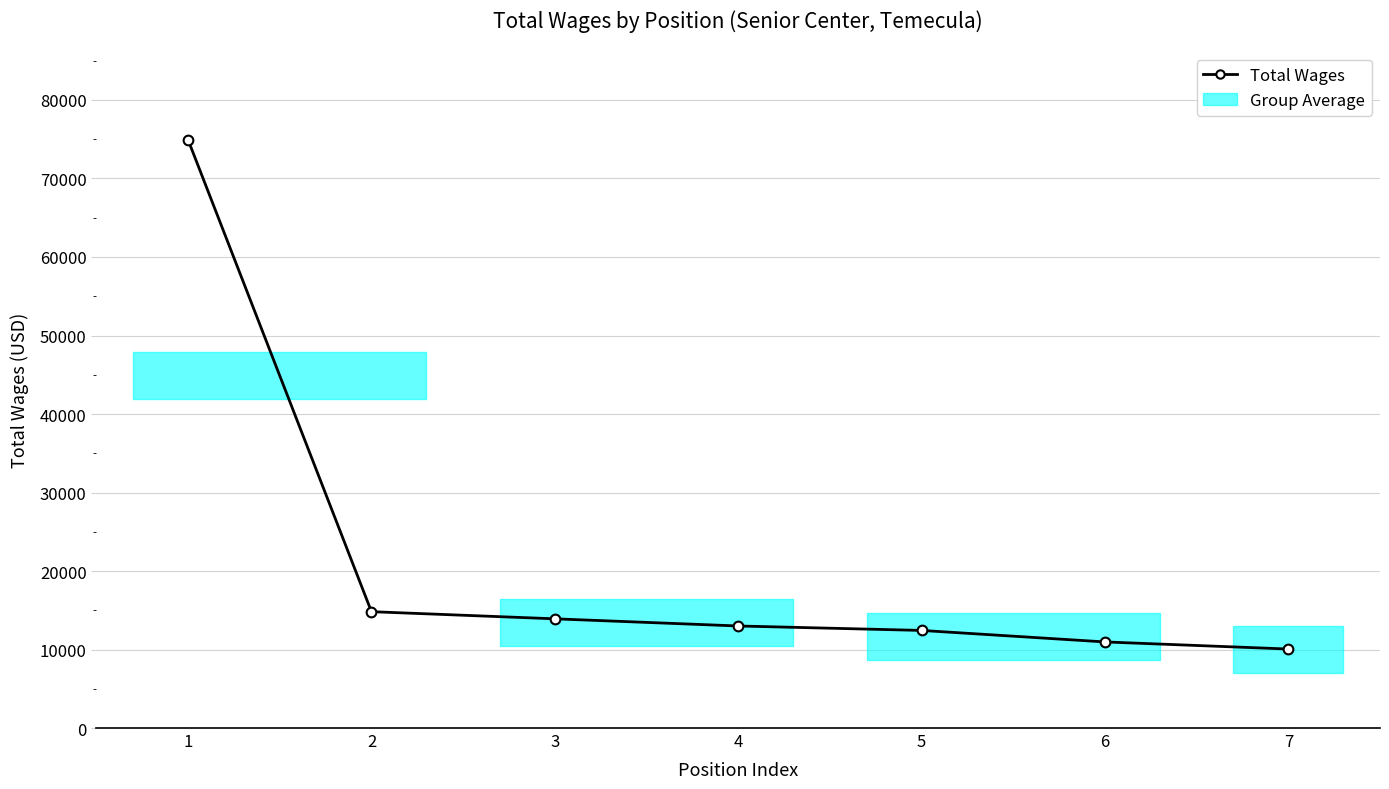

True or false: there are more than 2 points higher than both neighbors.

False